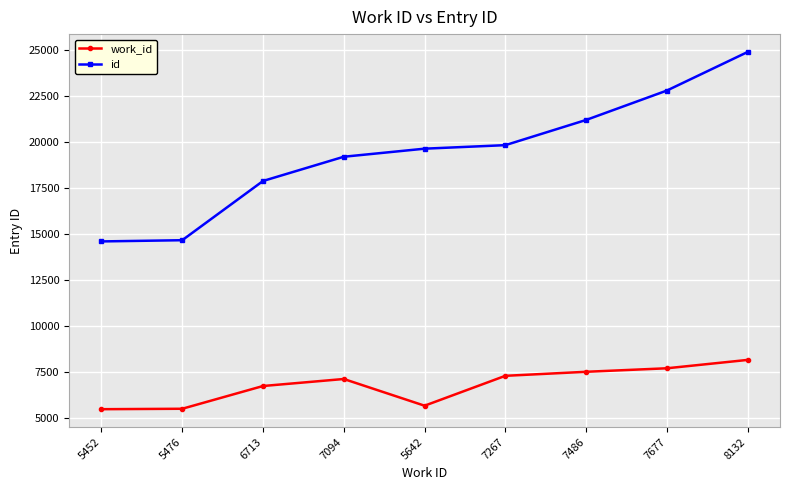

What is the value of the id point at the 8th from the left?

22777